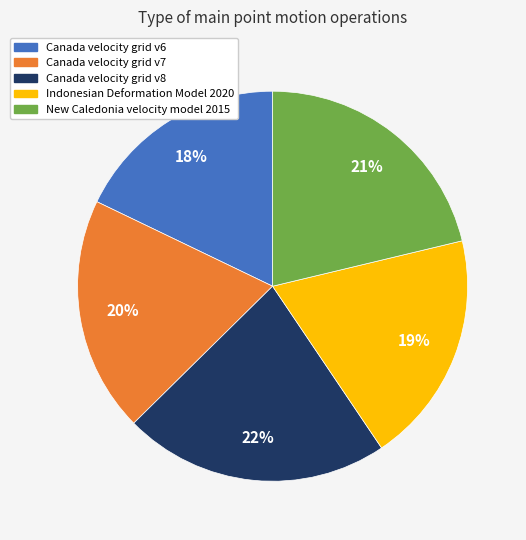

Count the number of slices in the pie.

5